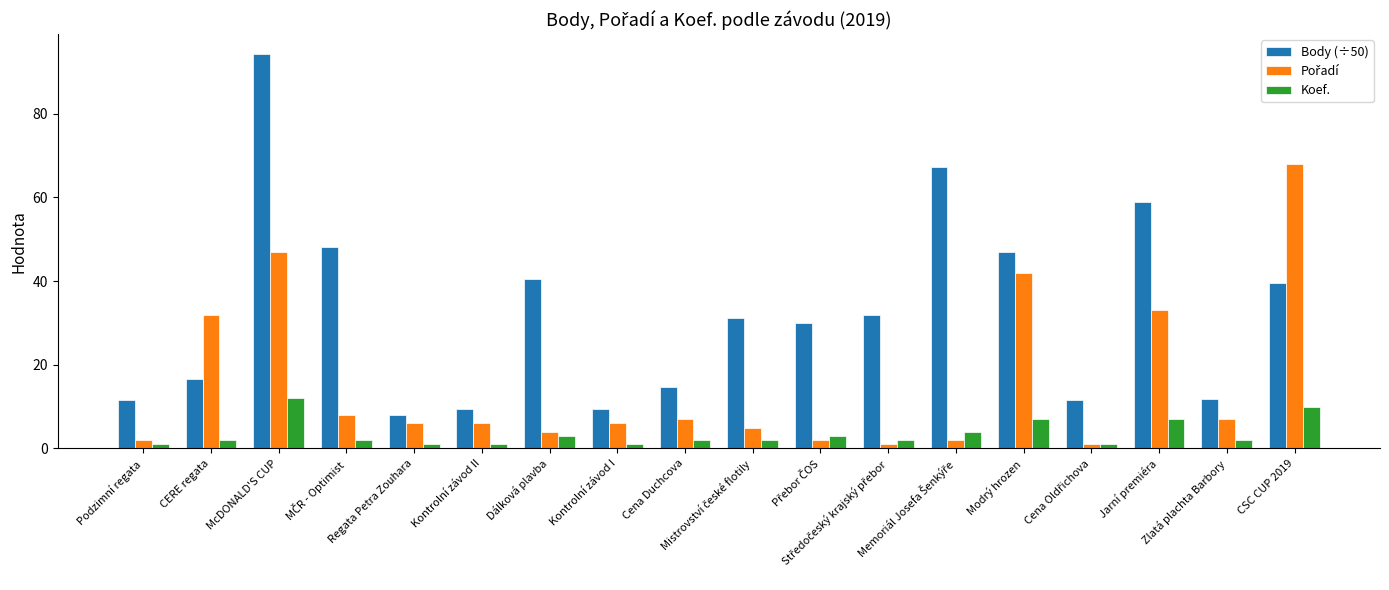

At which category is the sum across all series the highest?

McDONALD'S CUP